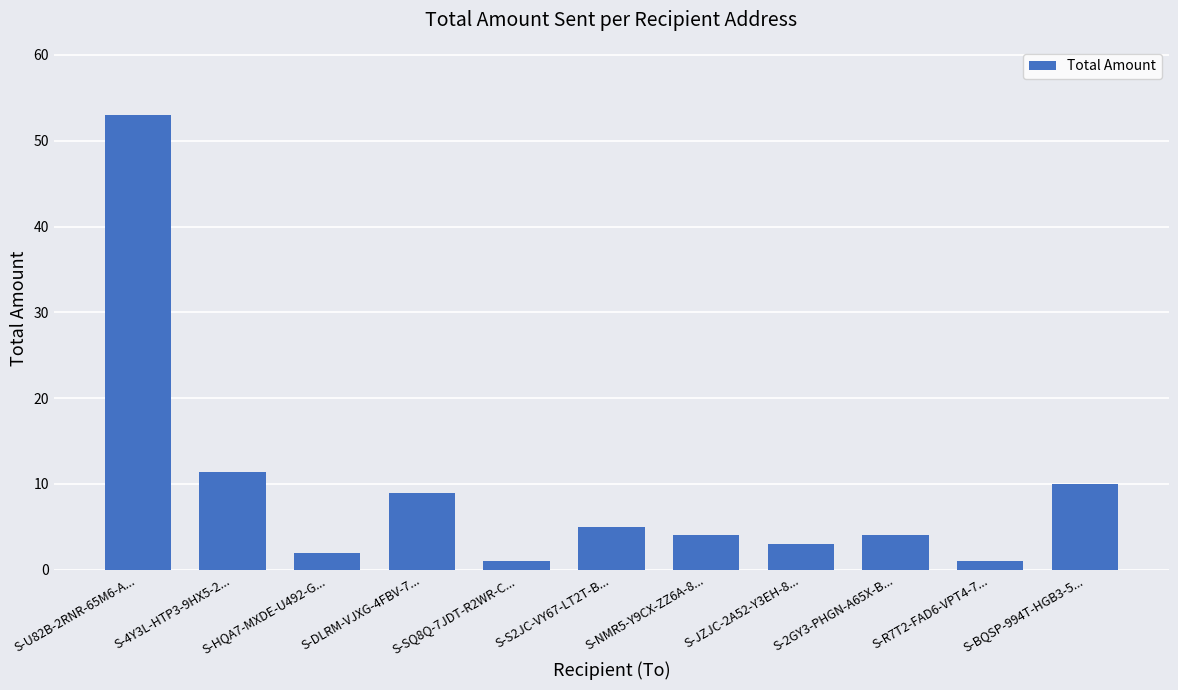

The chart shows a value of 77.4 at S-U82B-2RNR-65M6-A.... True or false?

False